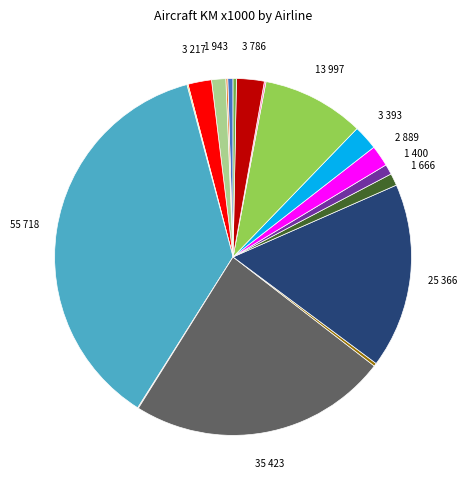

Does any single category account for the majority?

No